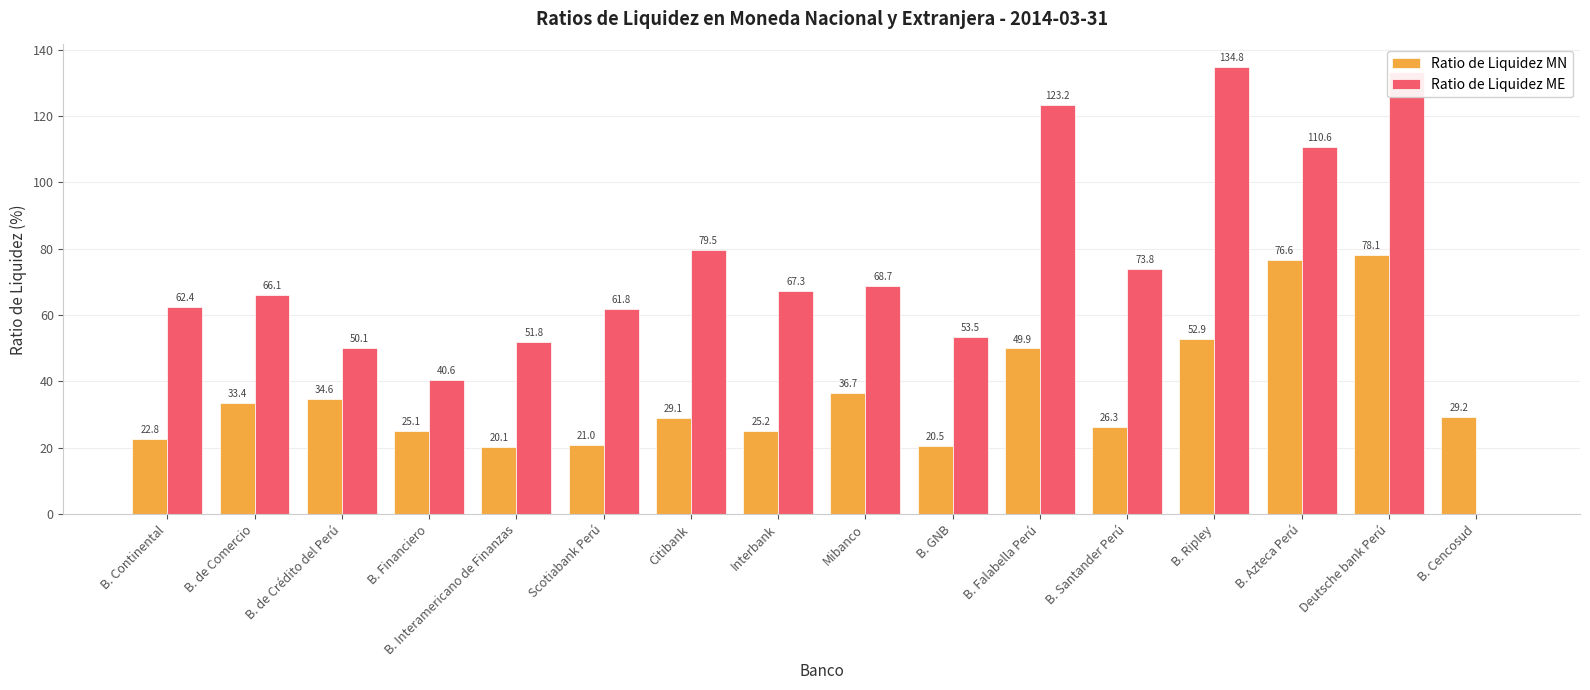

Which series has the widest spread of values?

Ratio de Liquidez ME